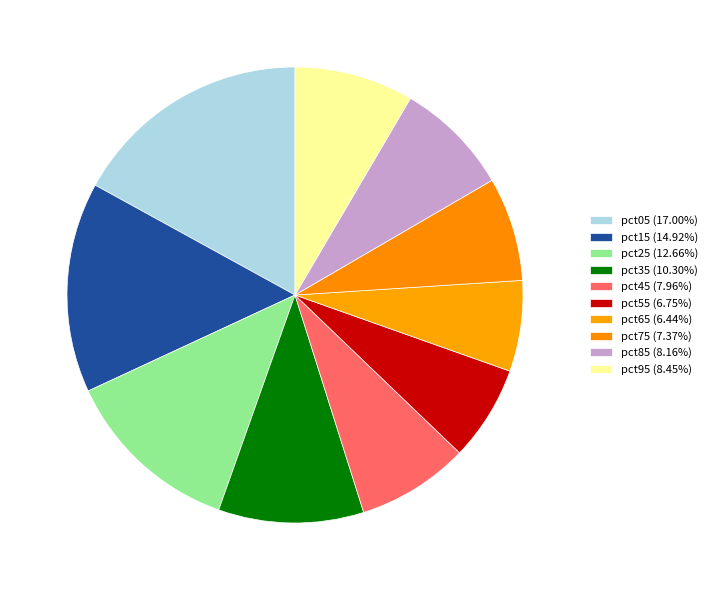

Count the number of slices in the pie.

10